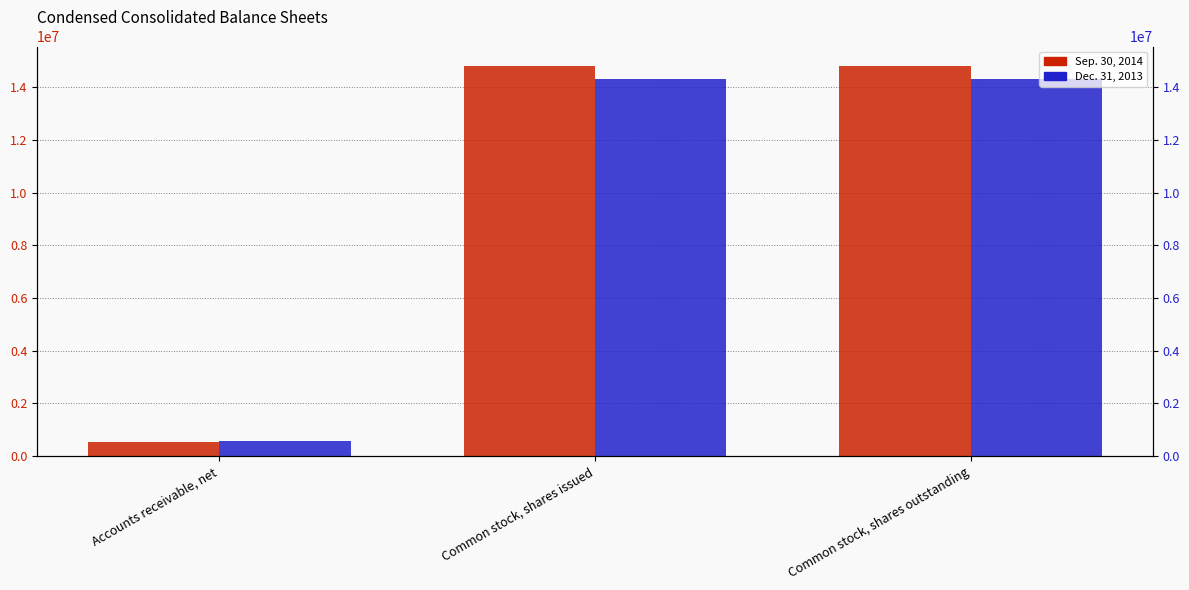

How many data points in Sep. 30, 2014 are less than 14800453?

1